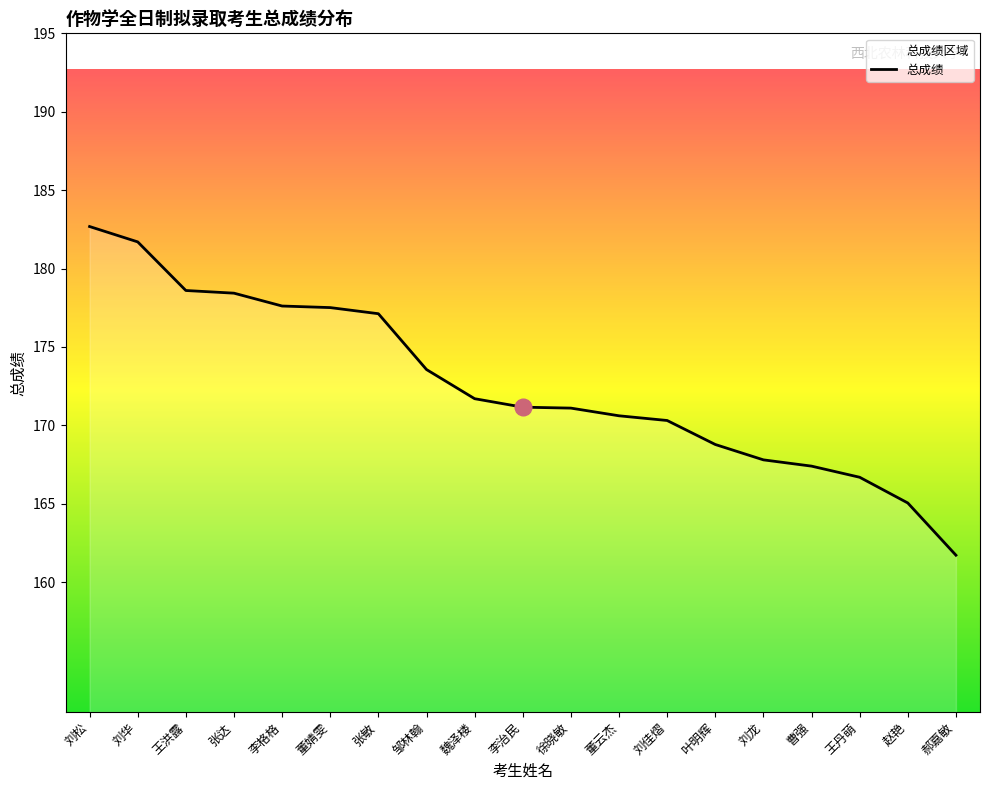

What is the label of the 12th point from the left?

董云杰